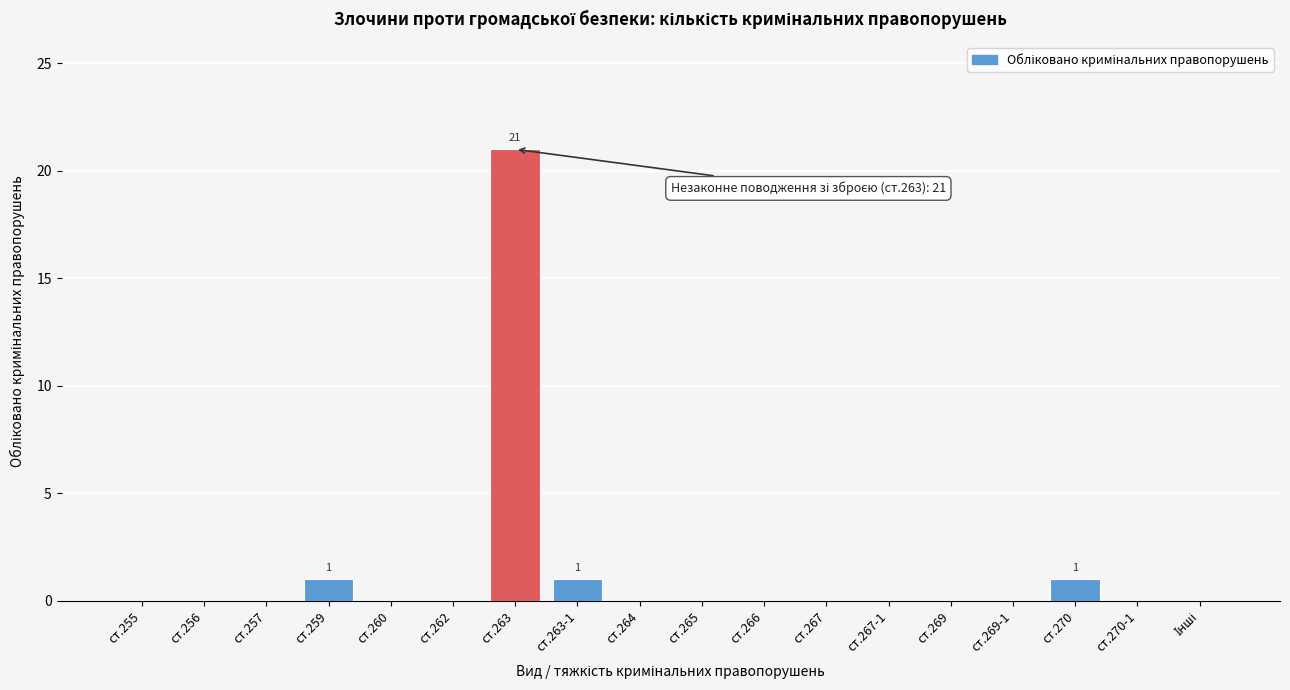

What is the maximum value shown in the chart?

21